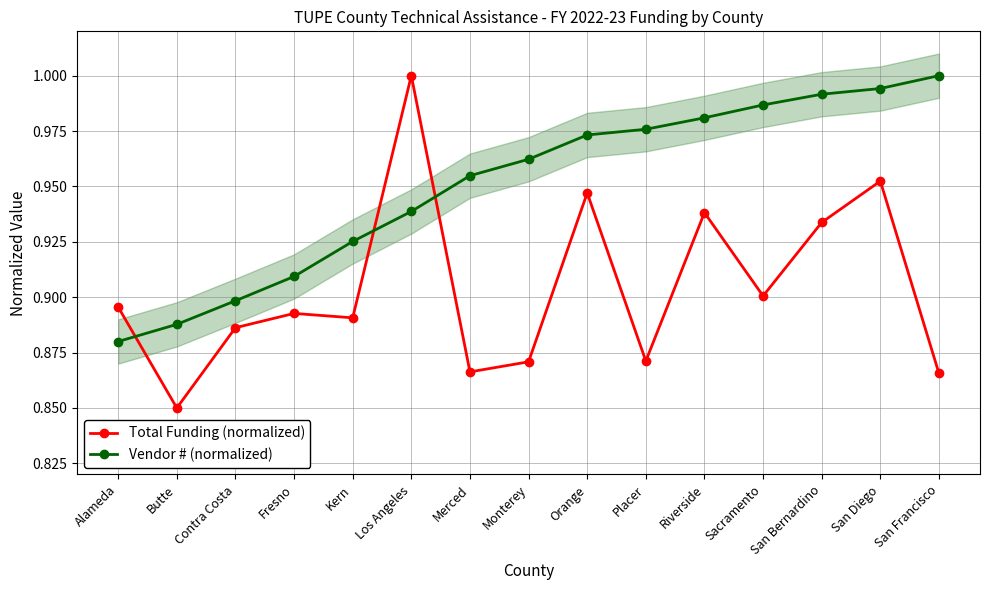

Reading left to right, list all the values displayed in this chart.

Total Funding (normalized): Alameda=0.9	Butte=0.8	Contra Costa=0.9	Fresno=0.9	Kern=0.9	Los Angeles=1.0	Merced=0.9	Monterey=0.9	Orange=0.9	Placer=0.9	Riverside=0.9	Sacramento=0.9	San Bernardino=0.9	San Diego=1.0	San Francisco=0.9
Vendor # (normalized): Alameda=0.9	Butte=0.9	Contra Costa=0.9	Fresno=0.9	Kern=0.9	Los Angeles=0.9	Merced=1.0	Monterey=1.0	Orange=1.0	Placer=1.0	Riverside=1.0	Sacramento=1.0	San Bernardino=1.0	San Diego=1.0	San Francisco=1.0